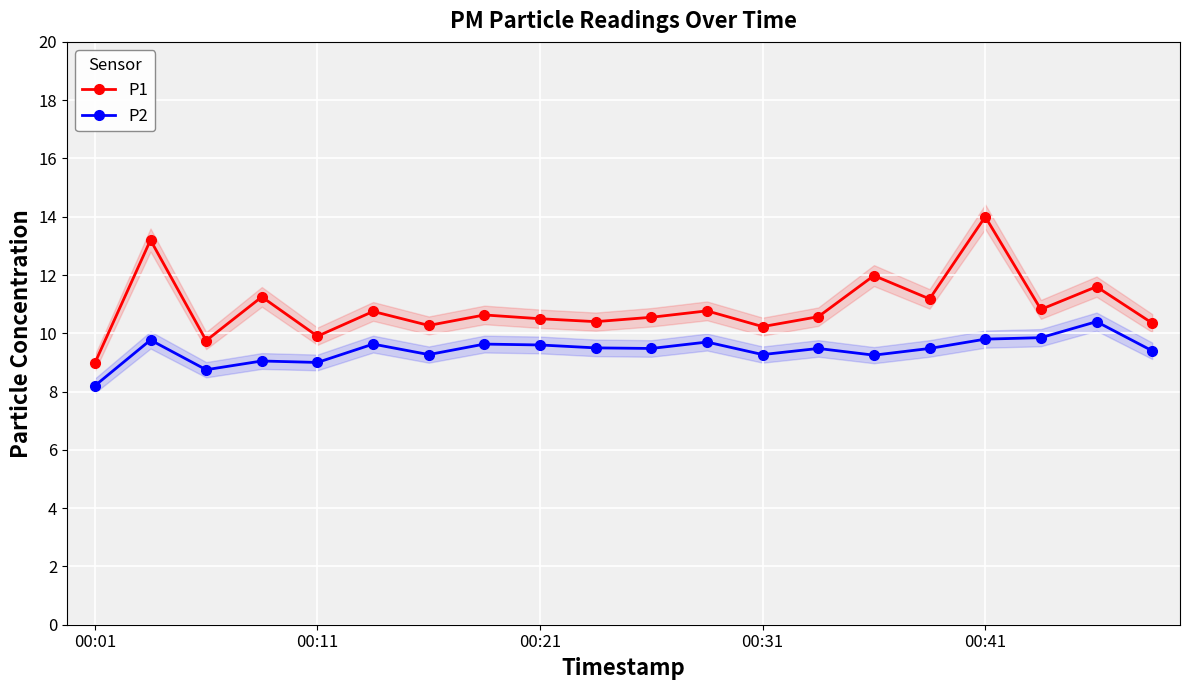

What is the lowest value of the P2 series?

8.2